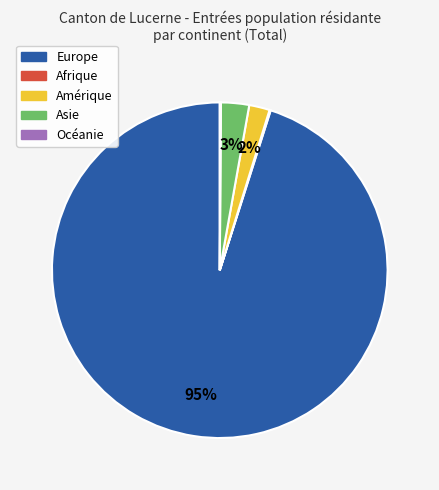

To the nearest percent, what is the average slice percentage?

20%